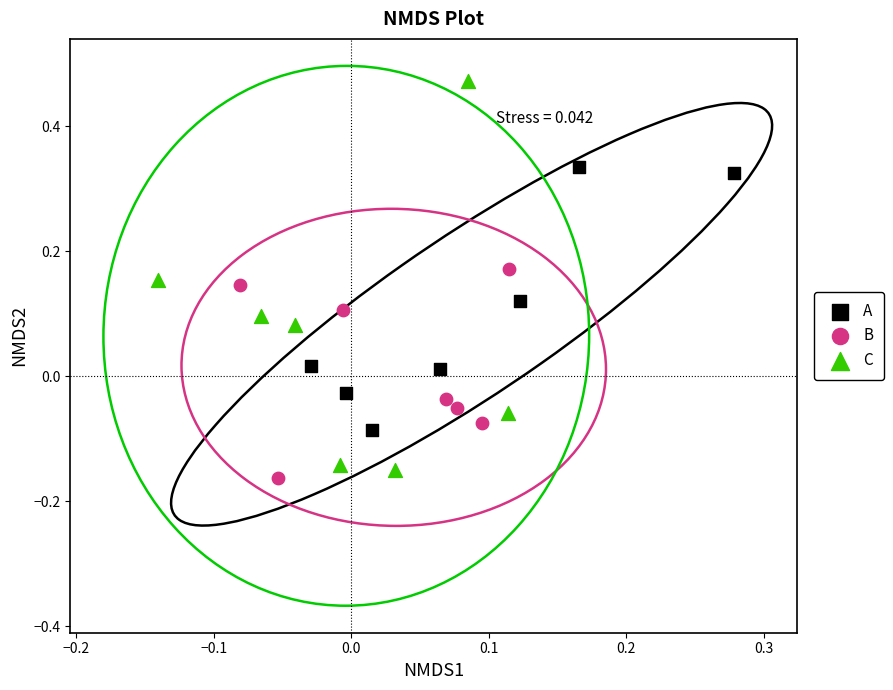

Which series has the largest Y range (max minus min)?

C